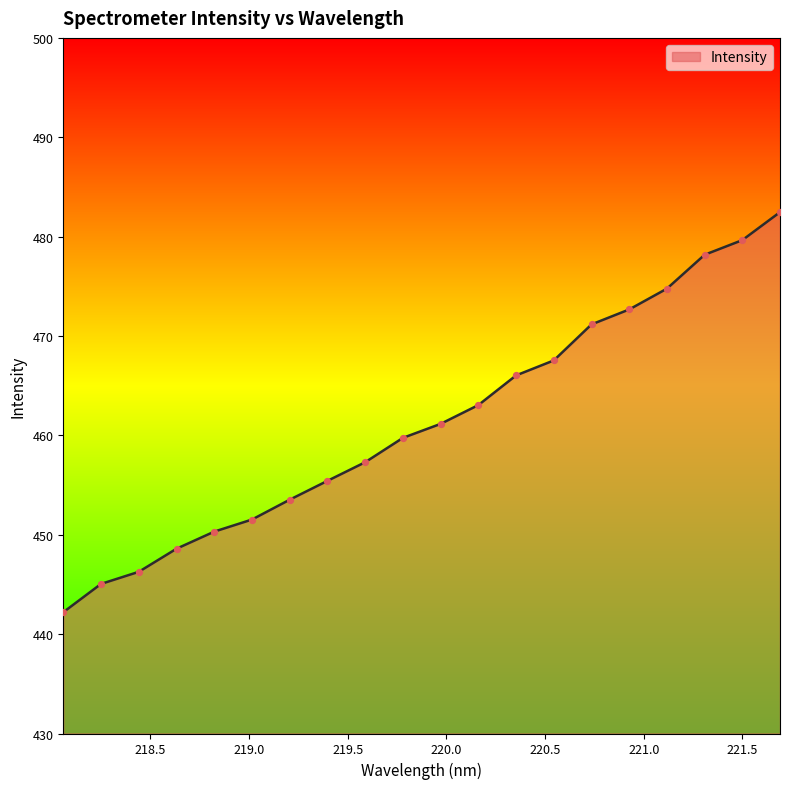

What is the greatest value displayed?

482.5